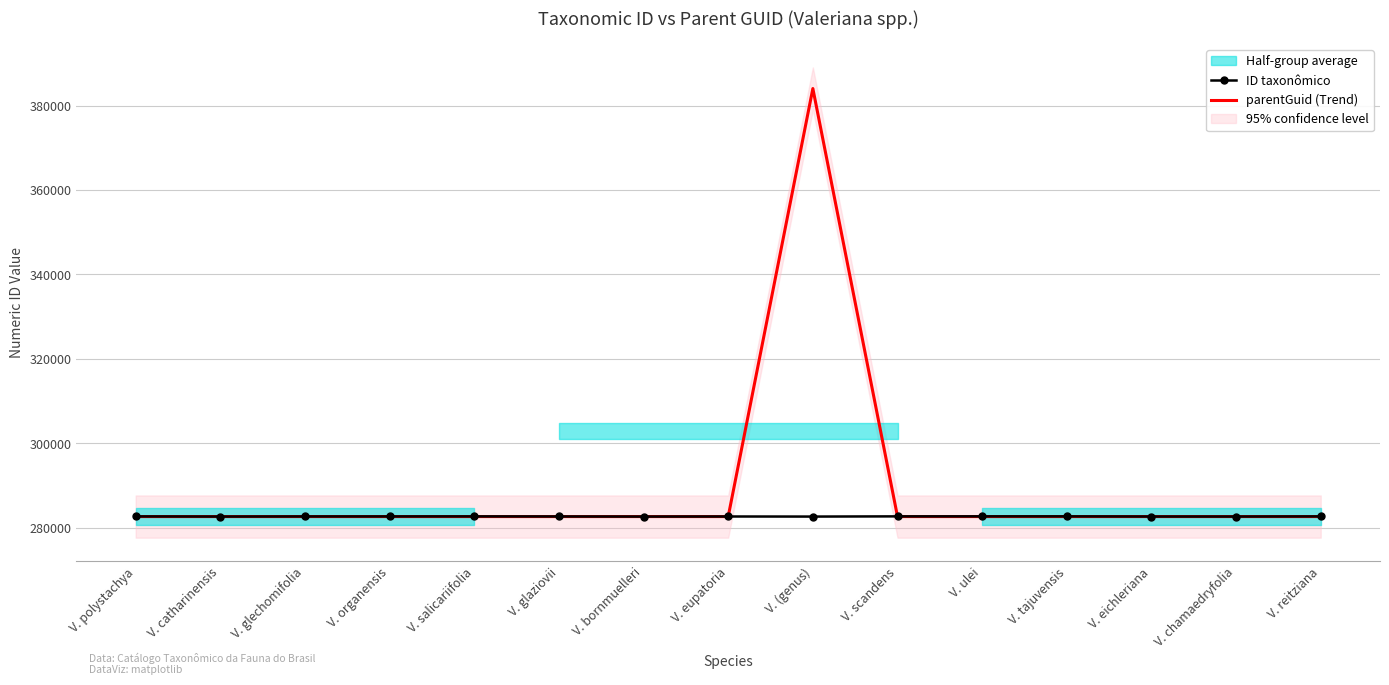

Is it true that parentGuid (Trend) equals 123111 at V. glaziovii?

False